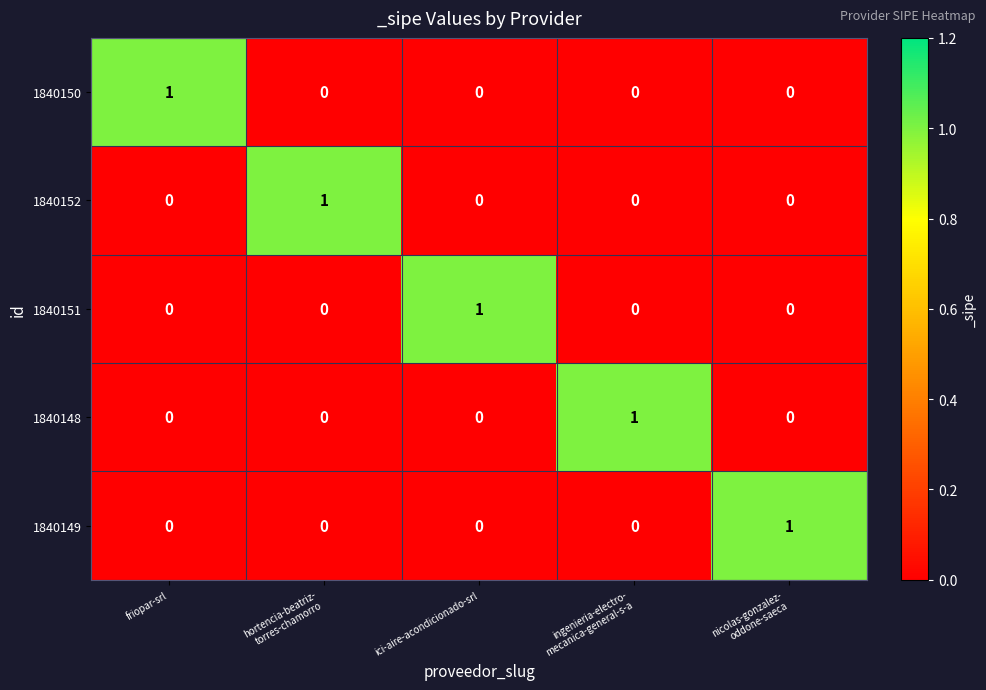

True or false: 1840150 has a value of 0 at friopar-srl.

False